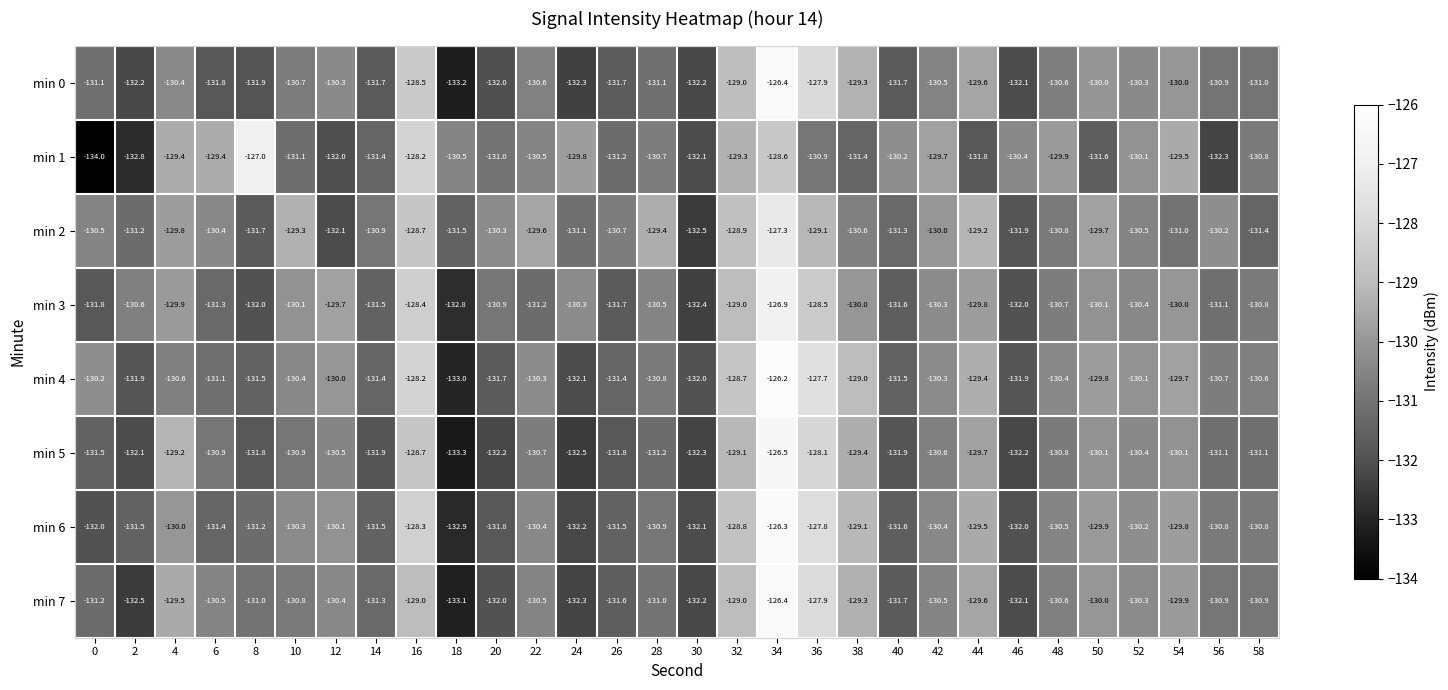

What is the spread (max minus min) of values at 12?

2.4